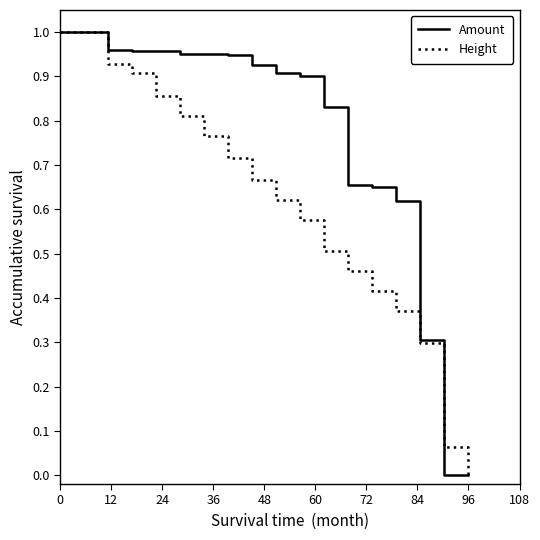

Does the chart have visible grid lines?

No